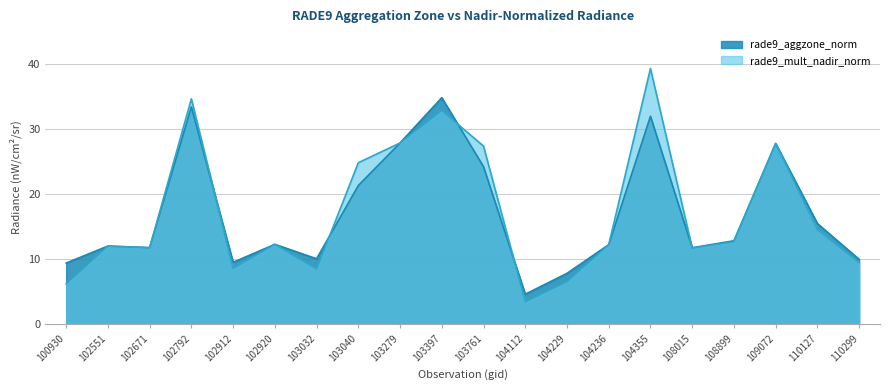

Does the chart have visible grid lines?

Yes